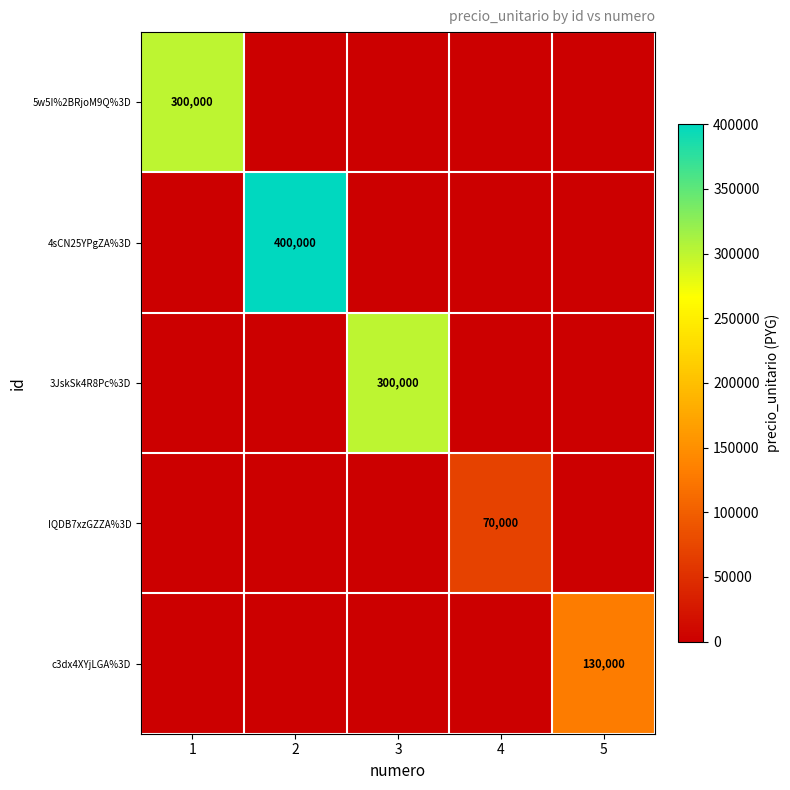

At which category does the chart reach its peak across all series?

2